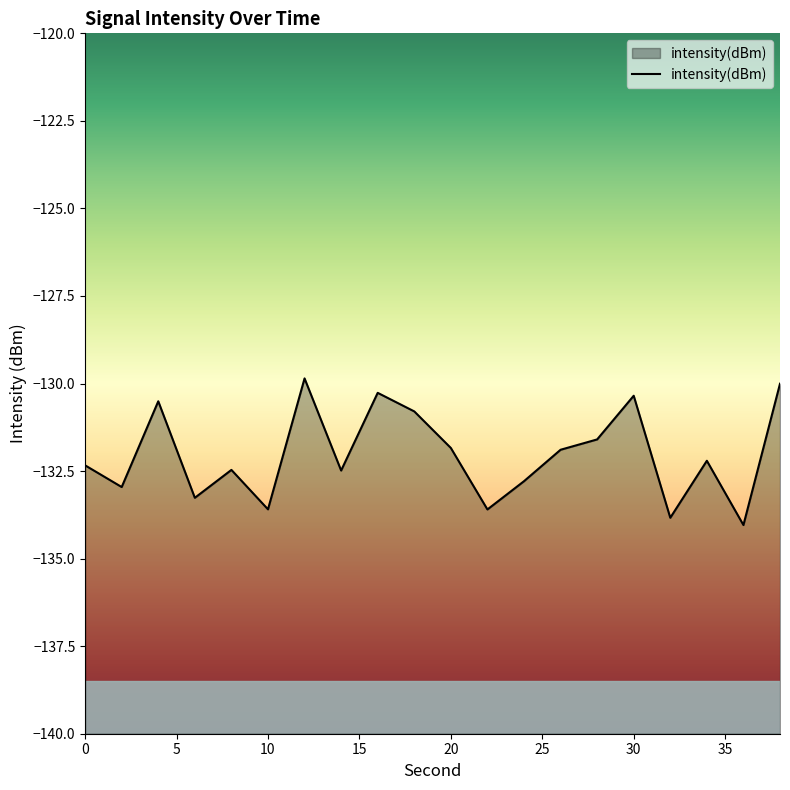

Where does the data first go above -132?

4